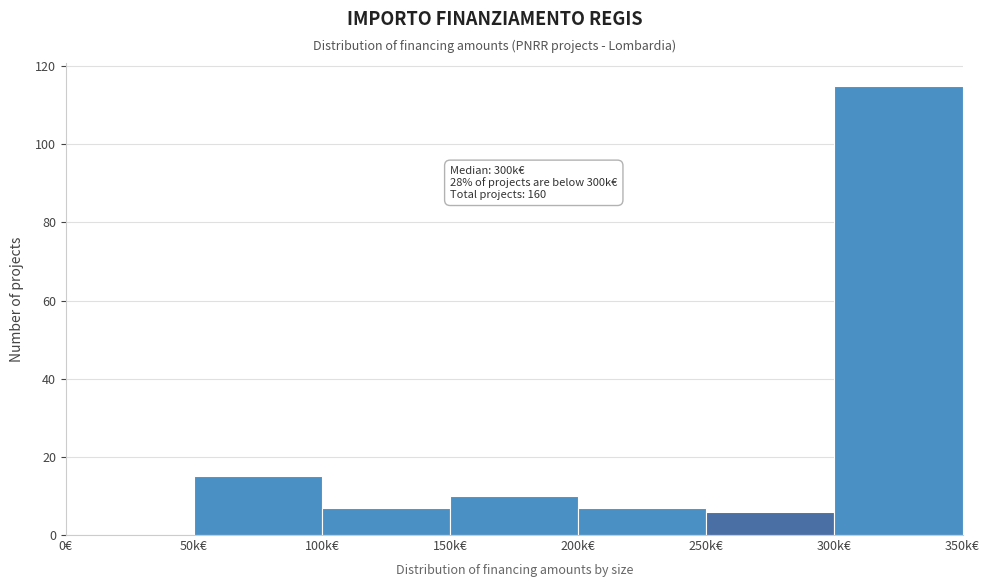

Reading left to right, extract all data points from this chart.

0€=0	50k€=15	100k€=7	150k€=10	200k€=7	250k€=6	300k€=115